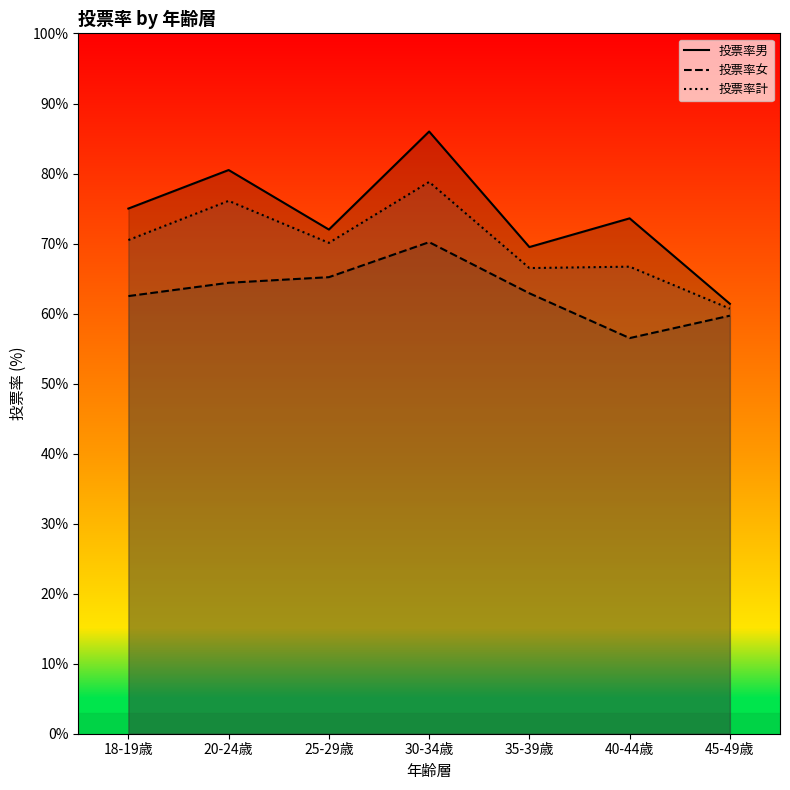

What are all the series names shown in the legend?

投票率男, 投票率女, 投票率計